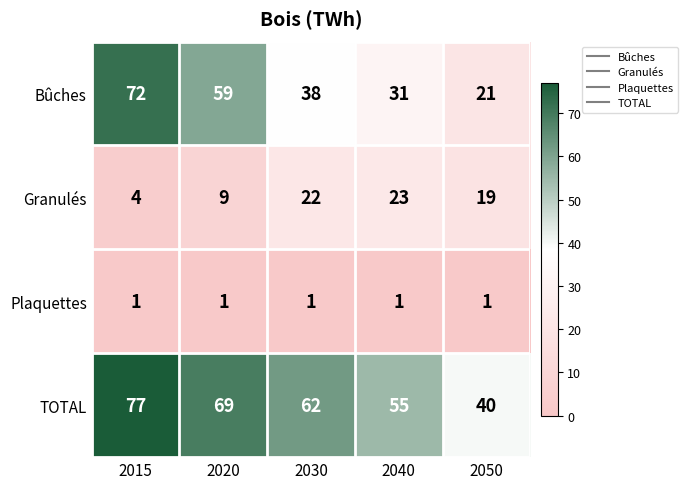

Reading left to right, list all the values displayed in this chart.

Bûches: 2015=72	2020=59	2030=38	2040=31	2050=21
Granulés: 2015=4	2020=9	2030=22	2040=23	2050=19
Plaquettes: 2015=1	2020=1	2030=1	2040=1	2050=1
TOTAL: 2015=77	2020=69	2030=62	2040=55	2050=40